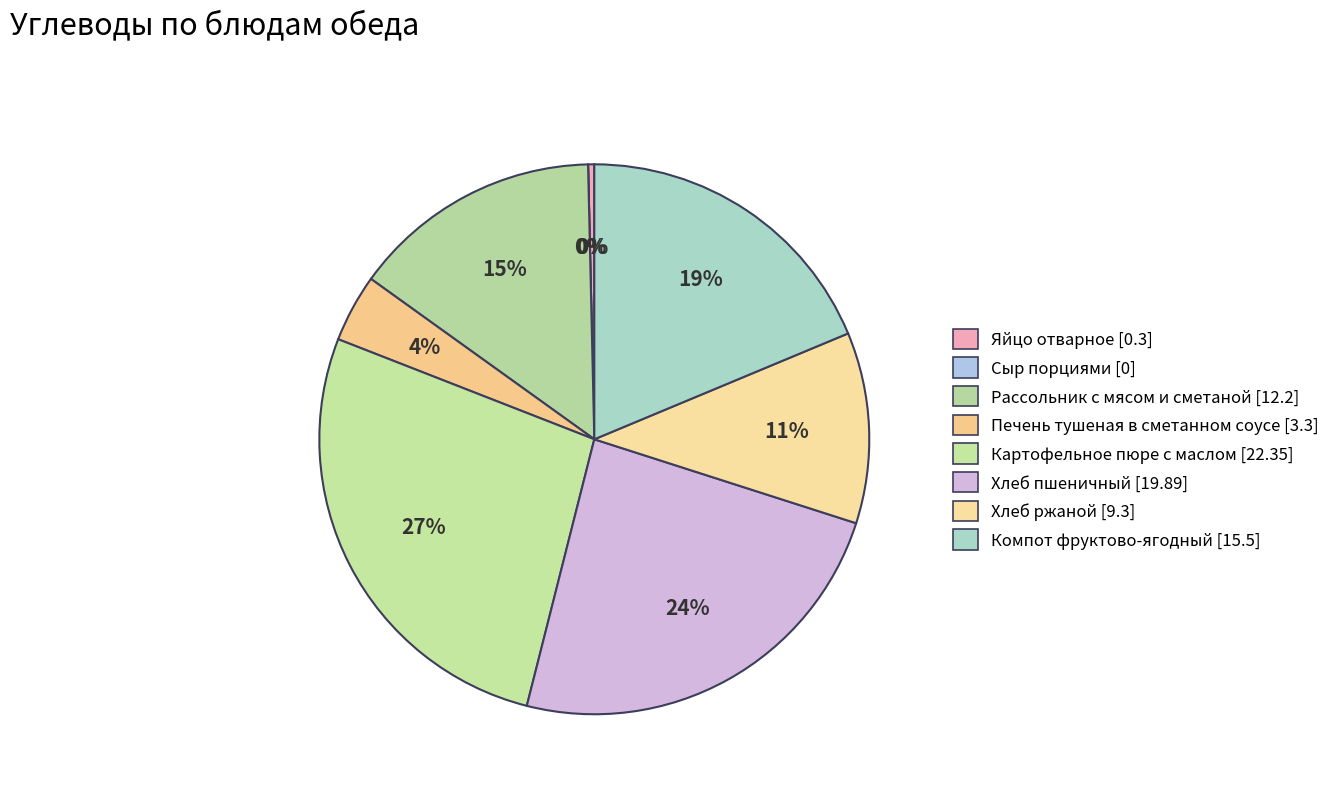

Is Яйцо отварное the majority of the pie?

No